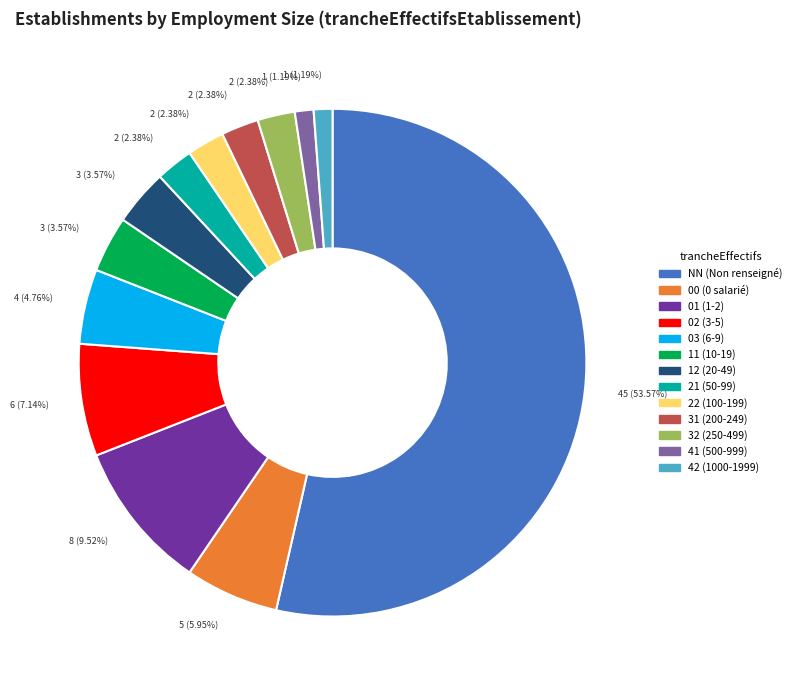

Which has a higher value, 00 (0 salarié) or 02 (3-5)?

02 (3-5)